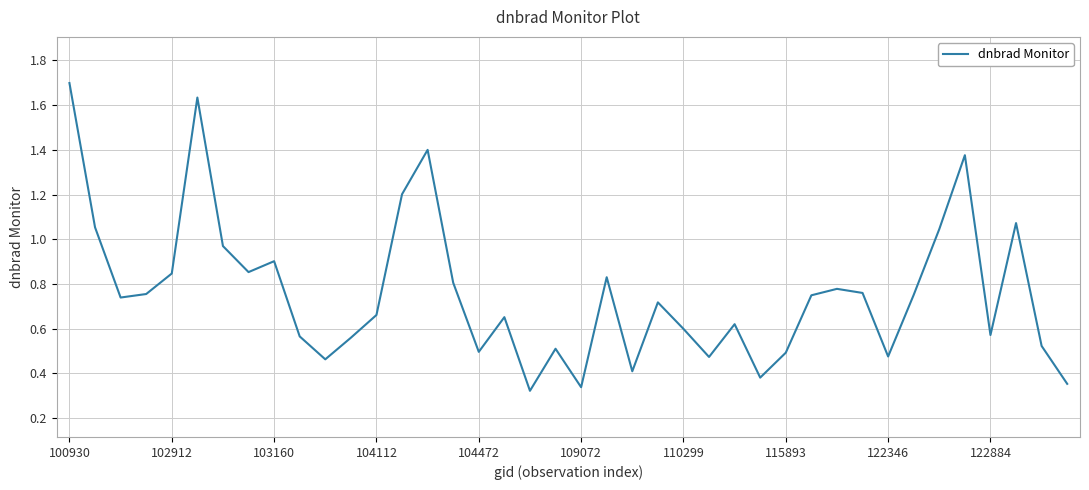

What is the greatest value displayed?

1.7